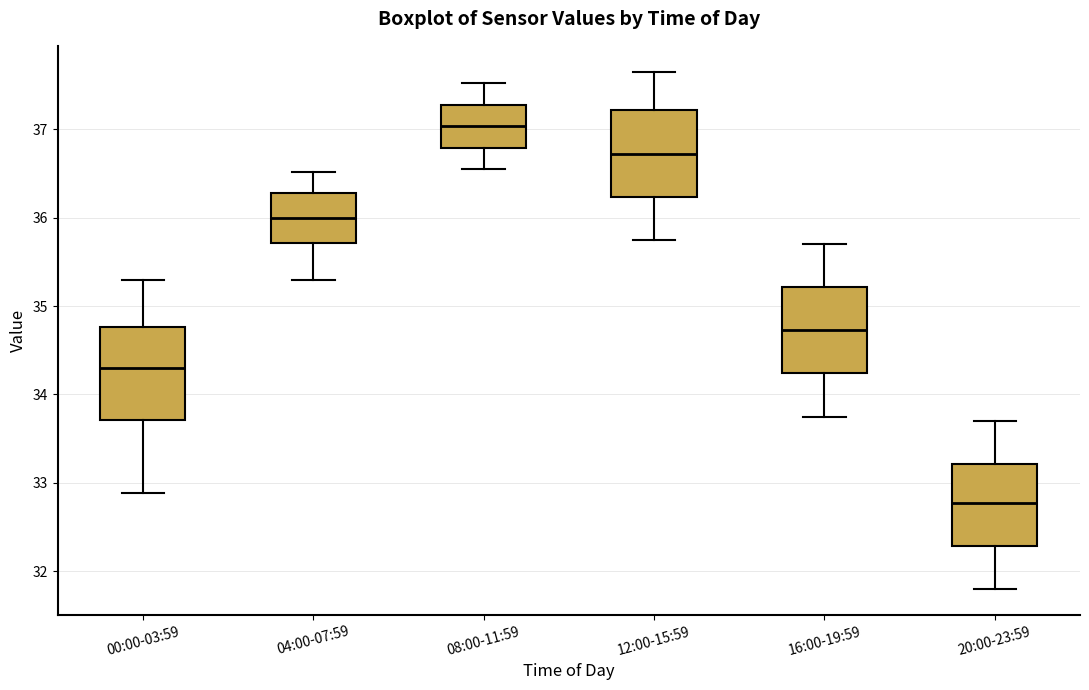

Where does the lower whisker of the box for 00:00-03:59 end on the y-axis? The values are not printed on the chart, so give them approximately, as read against the axis.

32.9